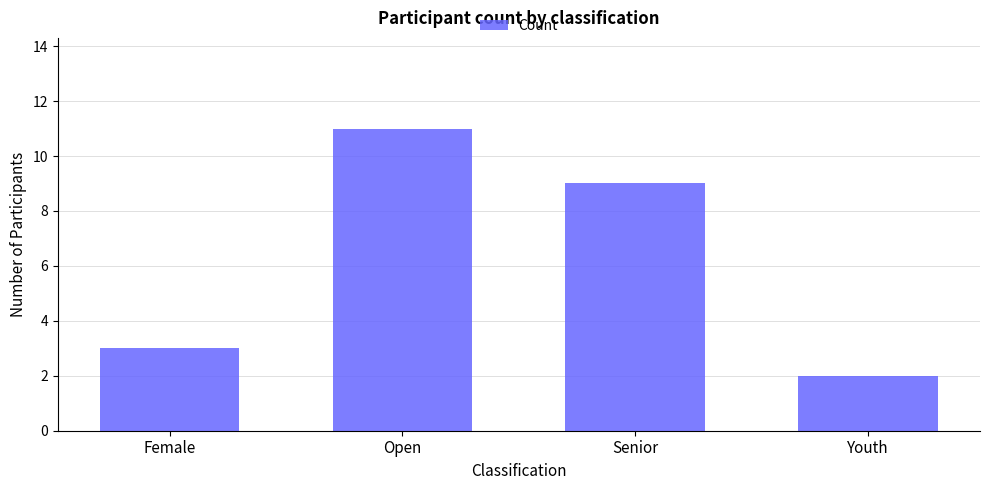

Which label corresponds to the smallest value in the chart?

Youth